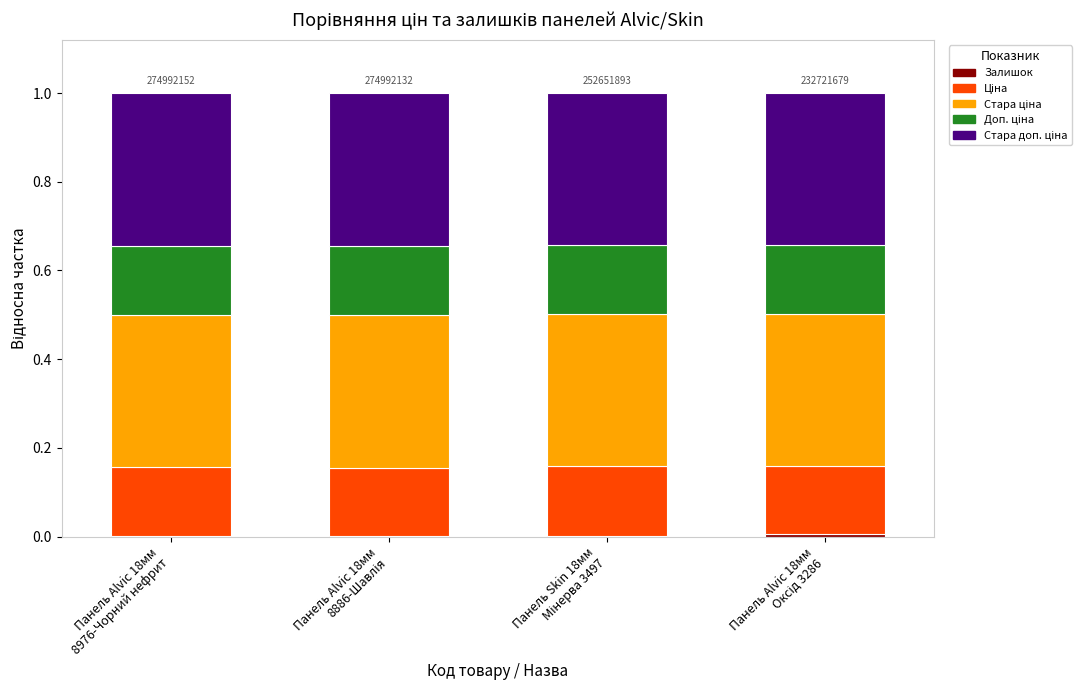

Count the Стара доп. ціна values in the range 0 to 1.

4